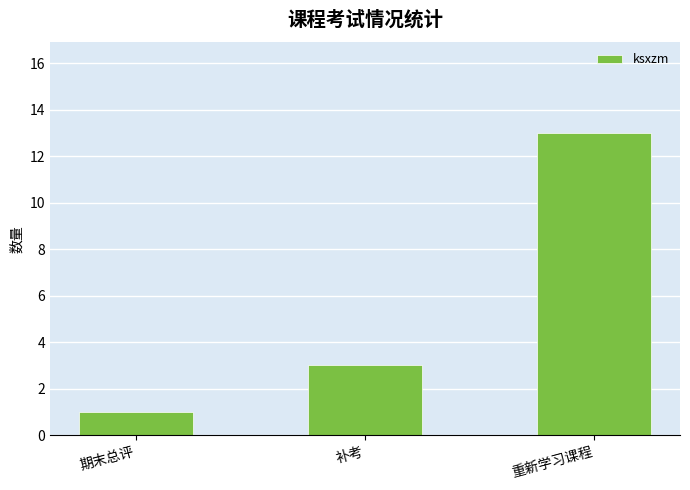

At which category does the chart reach its peak across all series?

重新学习课程